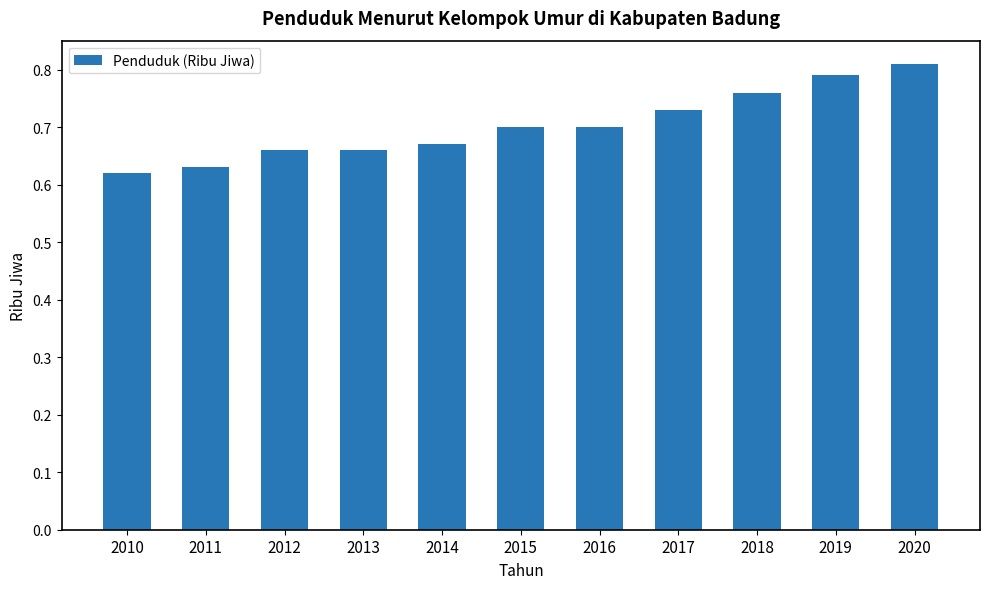

Does the chart contain stacked bars?

No